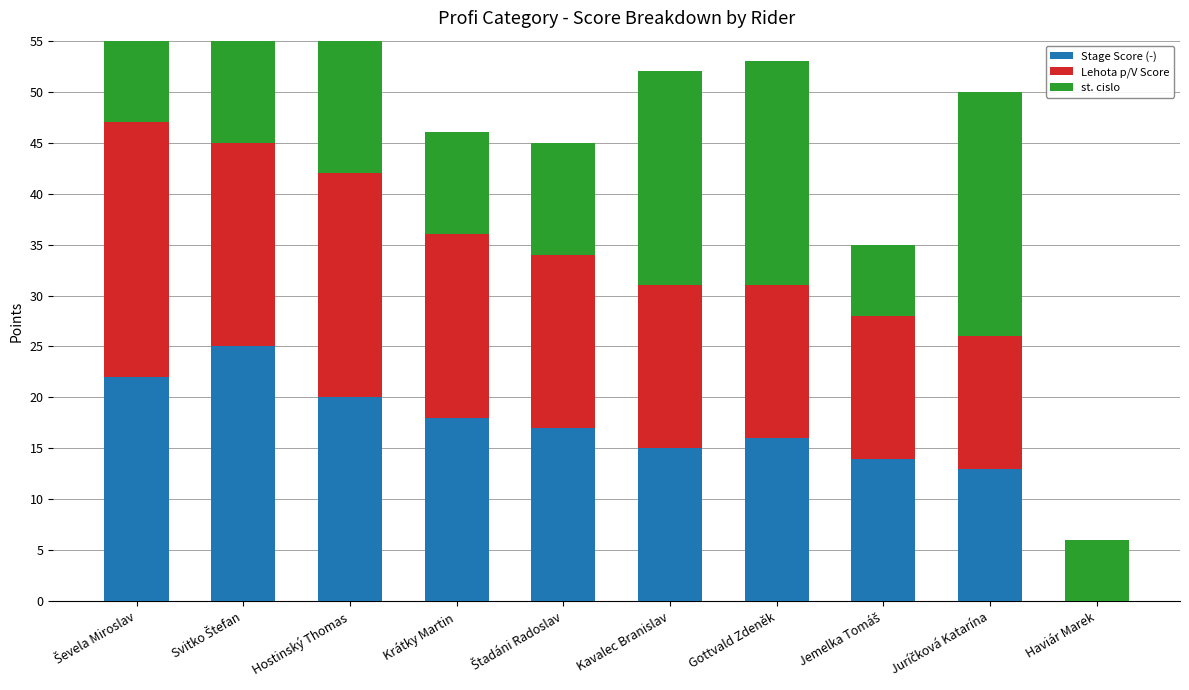

At which label does Lehota p/V Score first exceed 17?

Ševela Miroslav